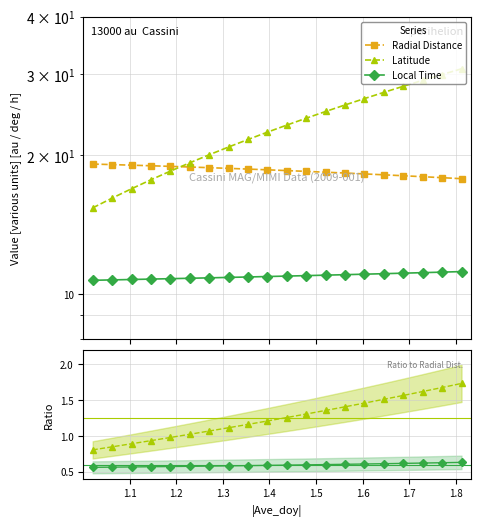

What is the value of the Local Time point at the 8th from the left?

10.9